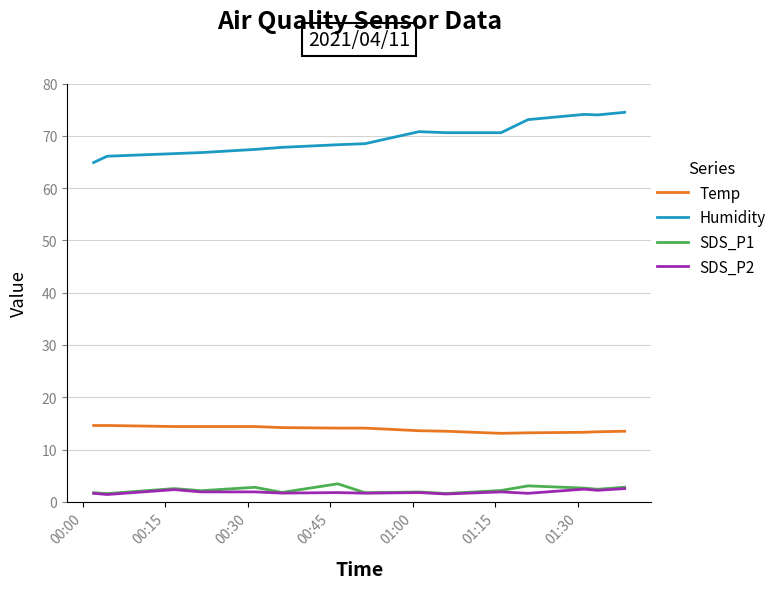

What is the difference between the second highest and minimum values in the SDS_P1 series?

1.5